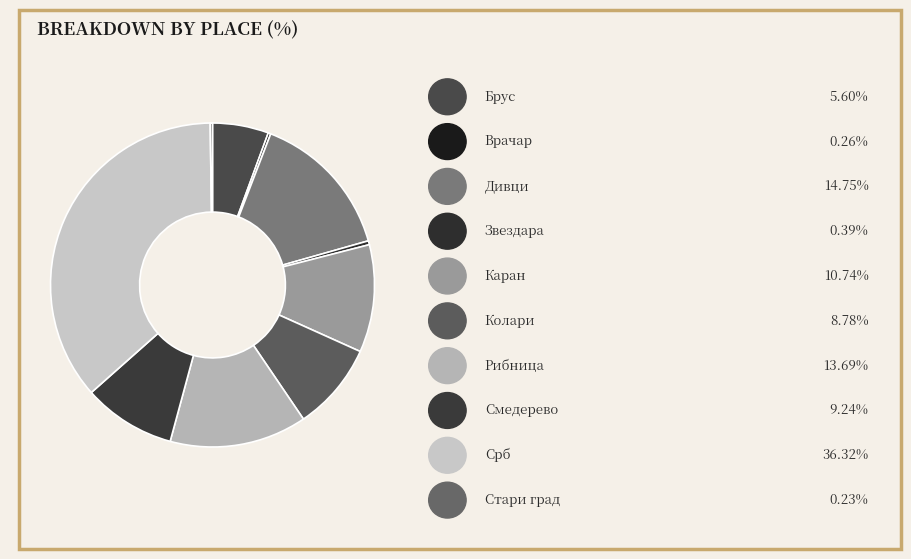

How many segments does this pie chart have?

10